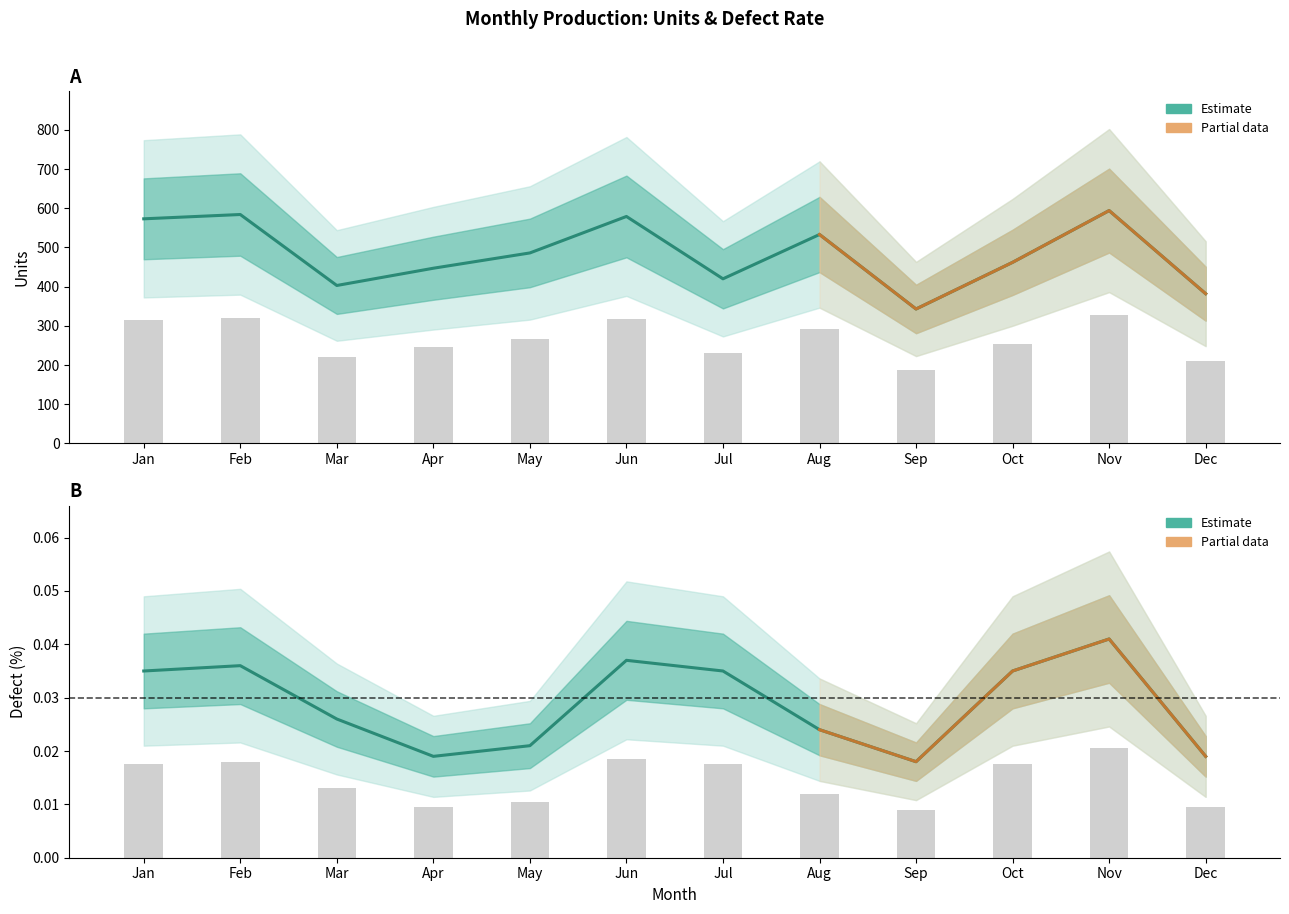

What is the average value of the Units series?

483.8